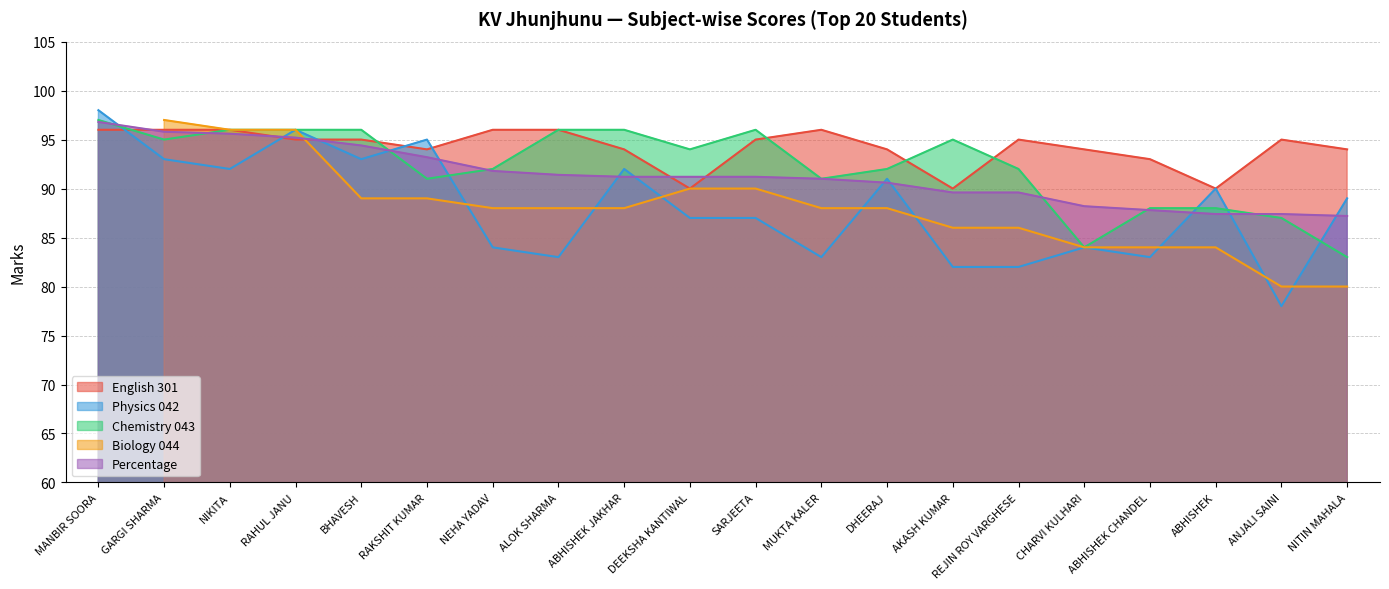

The Chemistry 043 series shows 96.0 at ABHISHEK JAKHAR. True or false?

True